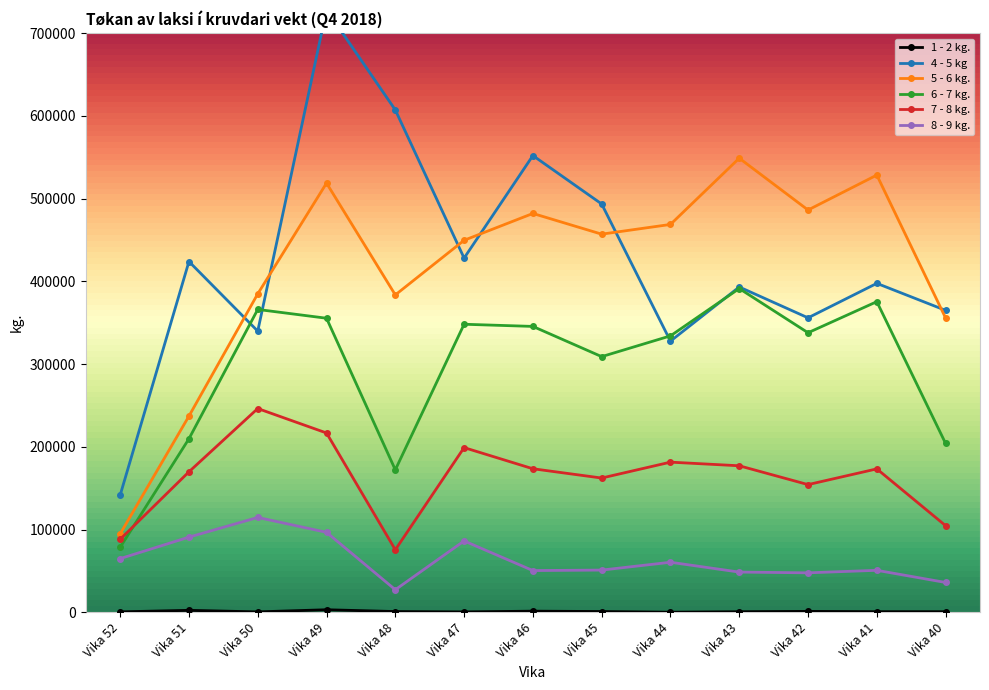

True or false: 4 - 5 kg has a value of 607062.8 at Vika 48.

True